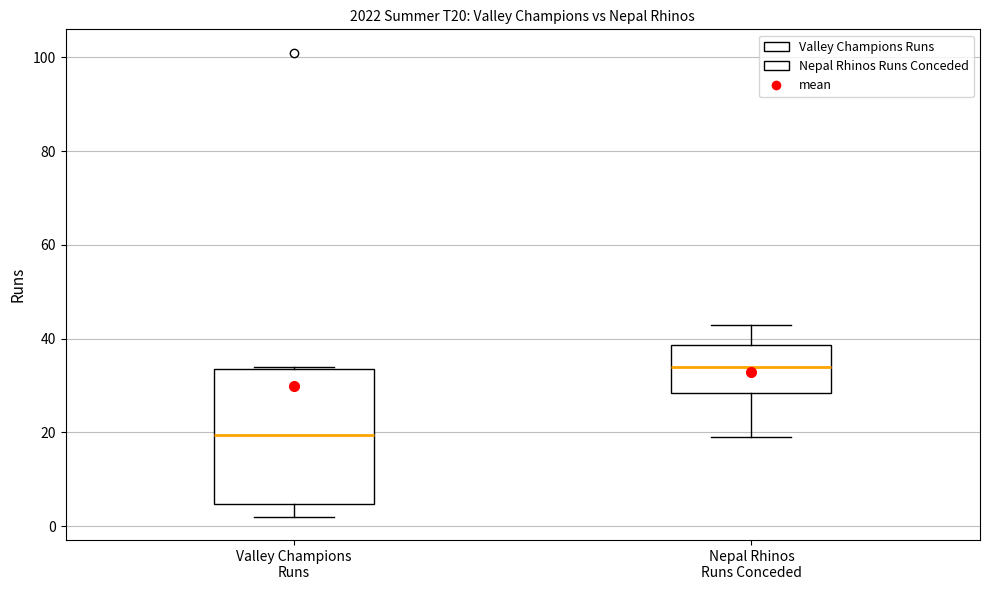

Which box's median line is the lowest?

Valley Champions Runs